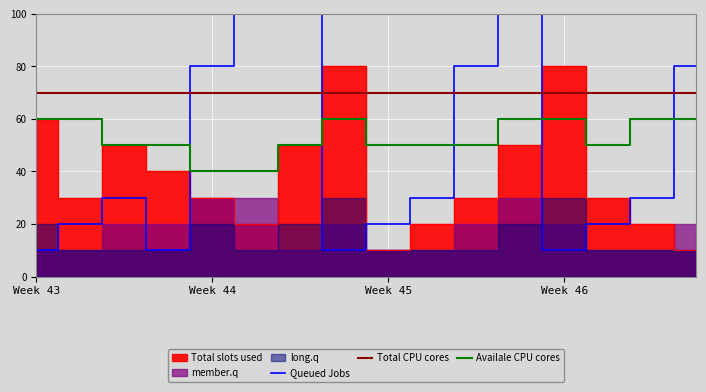

Which series changed the most between 3 and 4?

Queued Jobs